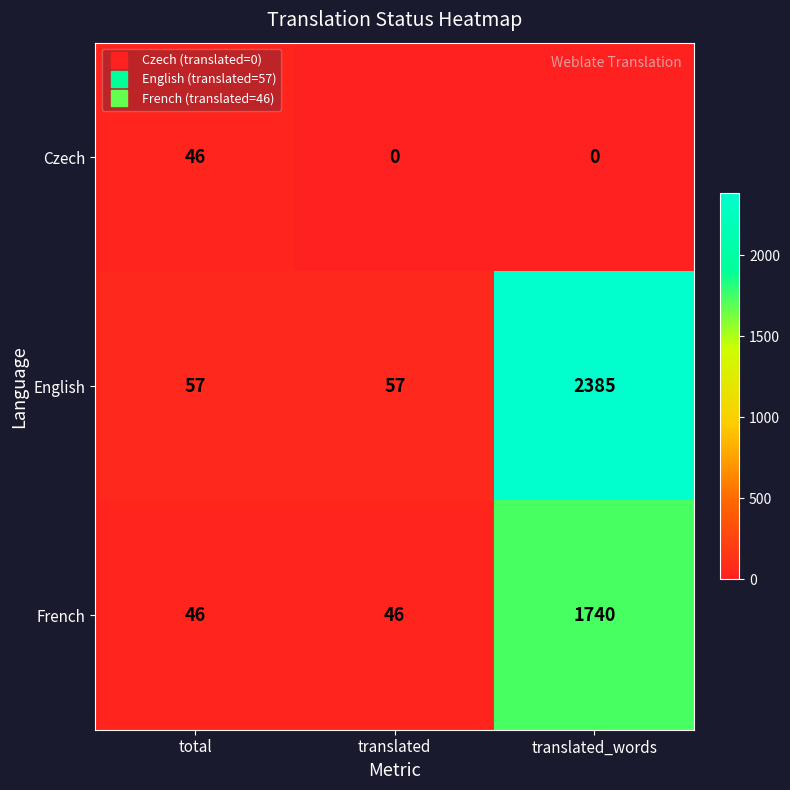

Which category has the highest value in the French series?

translated_words